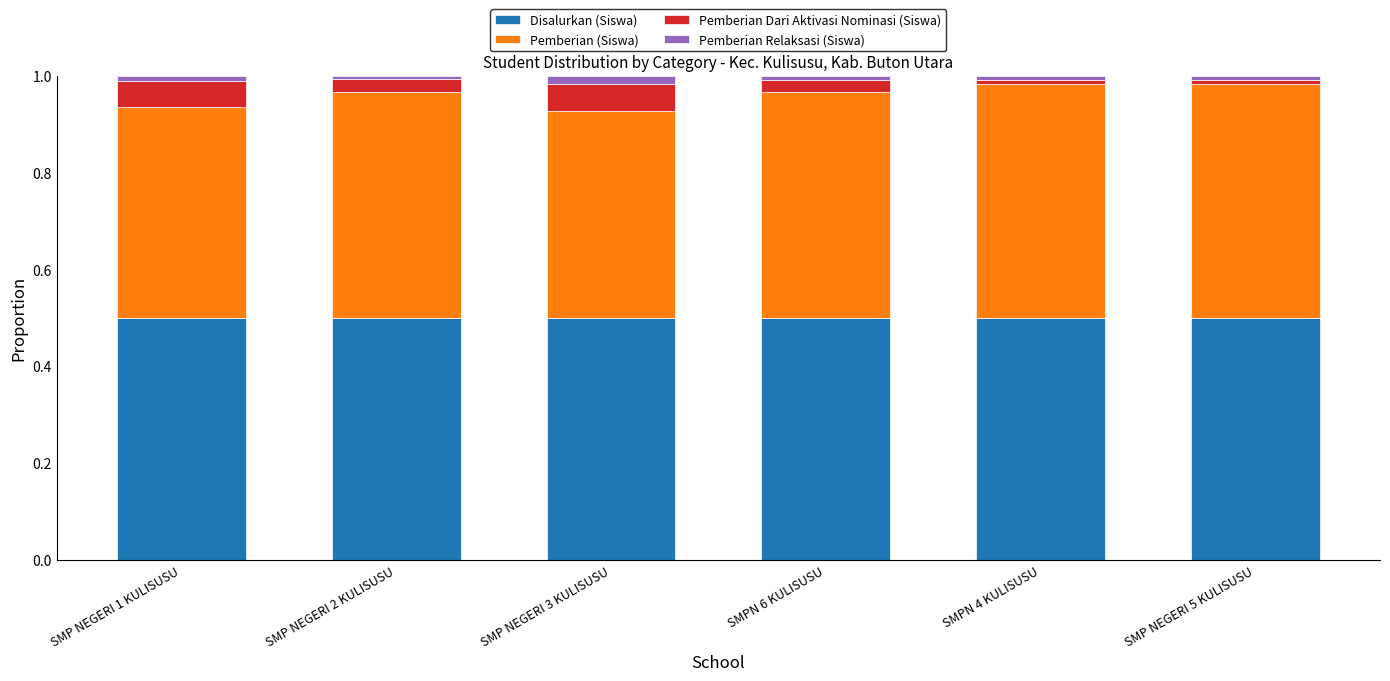

The value of Disalurkan (Siswa) at SMP NEGERI 5 KULISUSU is 0.5. True or false?

True